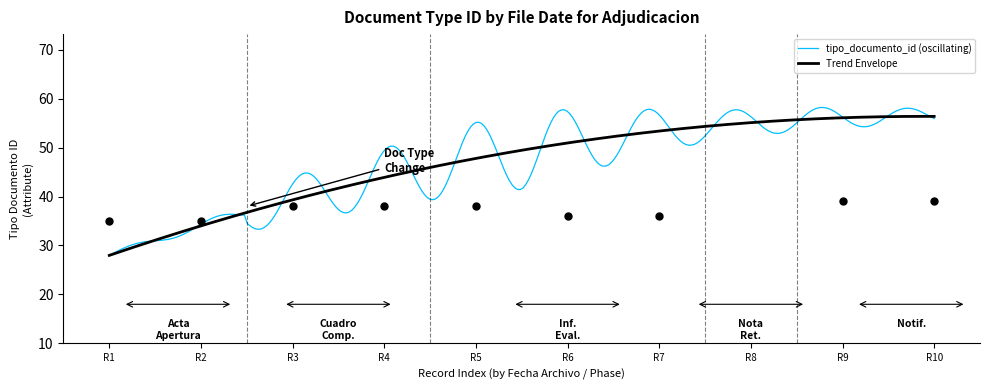

What is the maximum value for Trend Envelope?

56.4